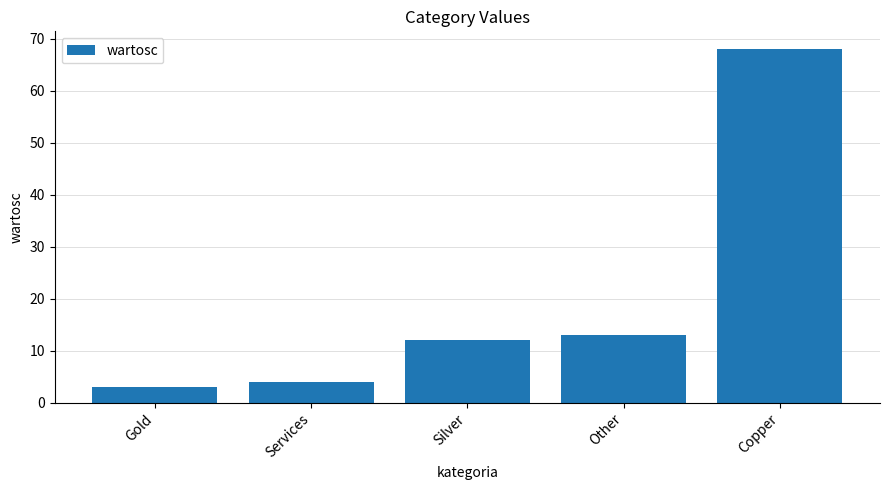

What is the maximum value shown in the chart?

68